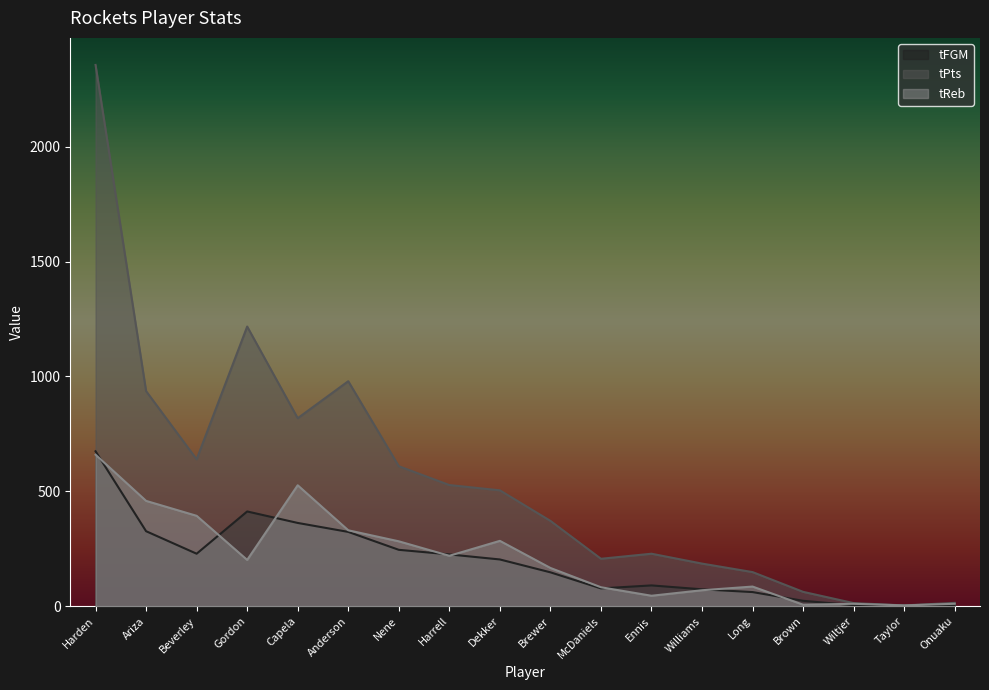

What is the maximum value shown in the chart?

2356